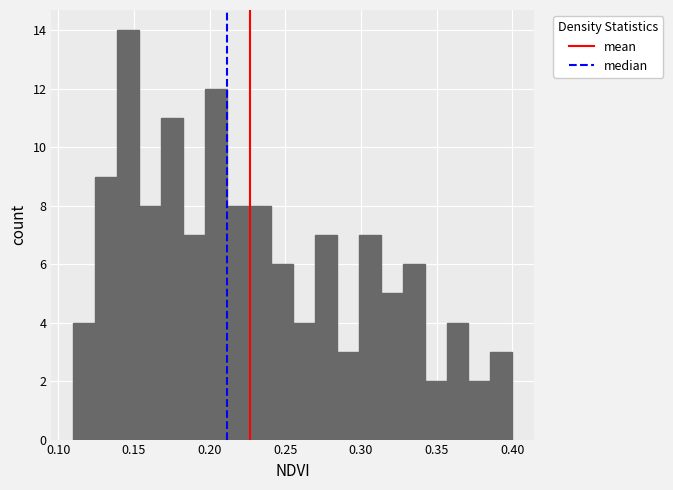

Read against the x-axis, roughly where is the centre of the tallest bar?

0.145